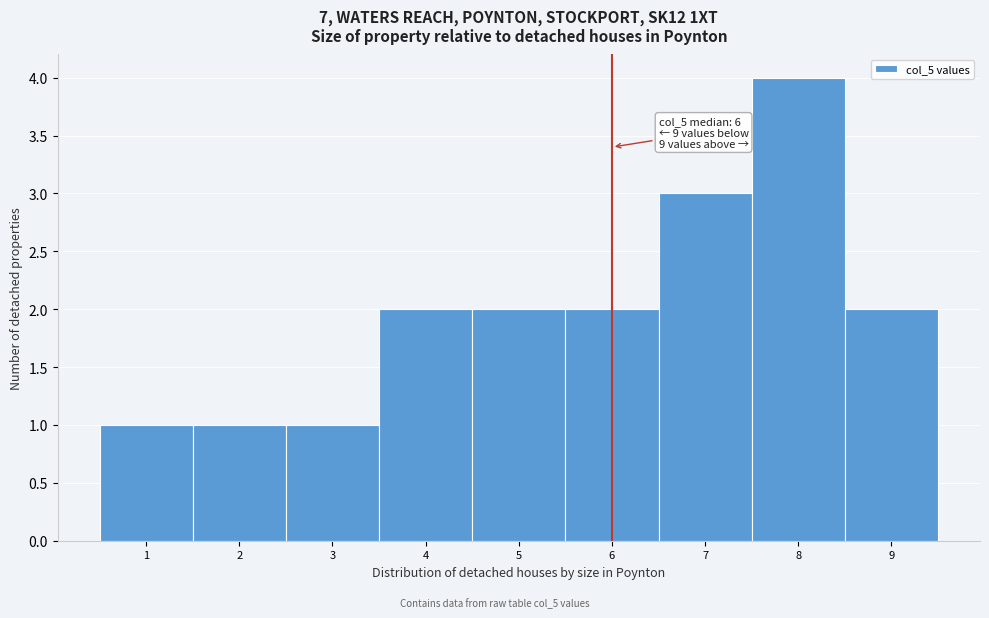

Reading right to left, list all the values displayed in this chart.

9=2	8=4	7=3	6=2	5=2	4=2	3=1	2=1	1=1